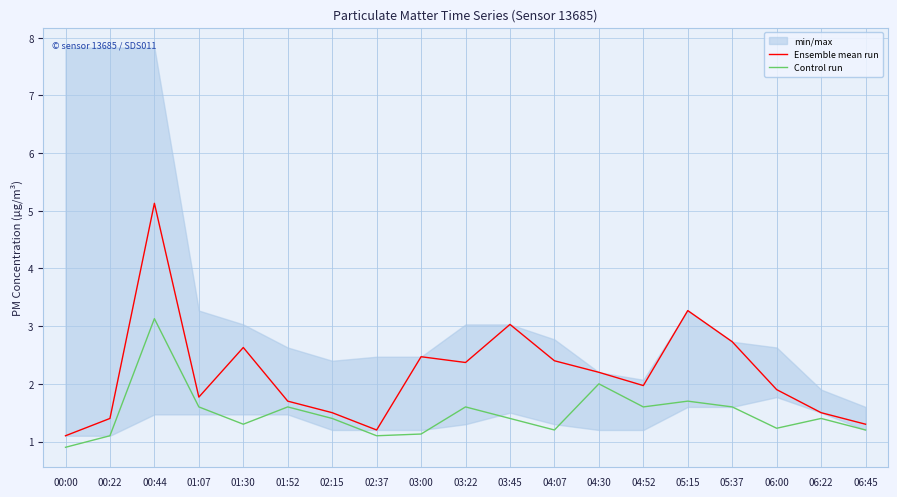

What is the value of the Control run point at the 18th from the left?

1.4